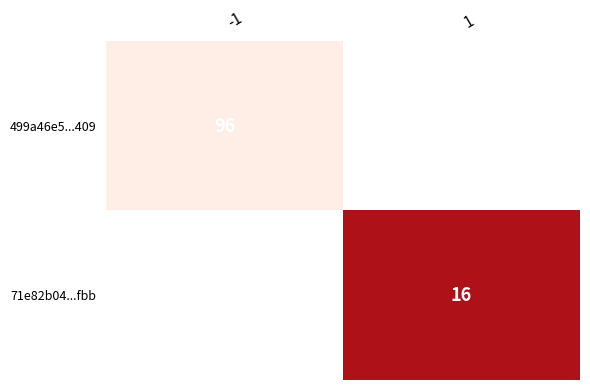

At -1, list the series in order from largest to smallest.

499a46e5...409, 71e82b04...fbb